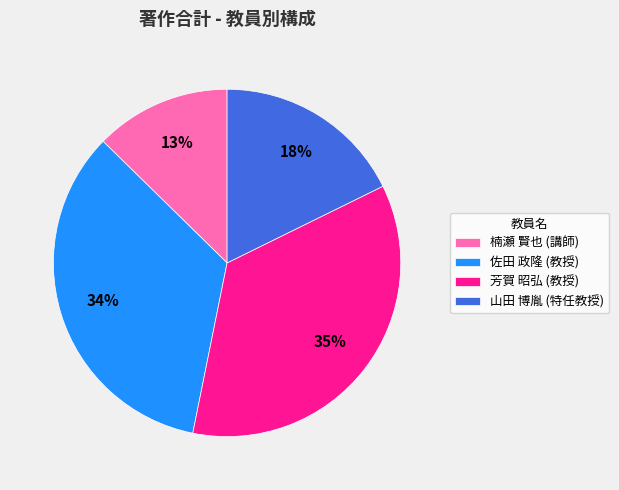

Is it true that 芳賀 昭弘 (教授) is 35% of the pie?

True